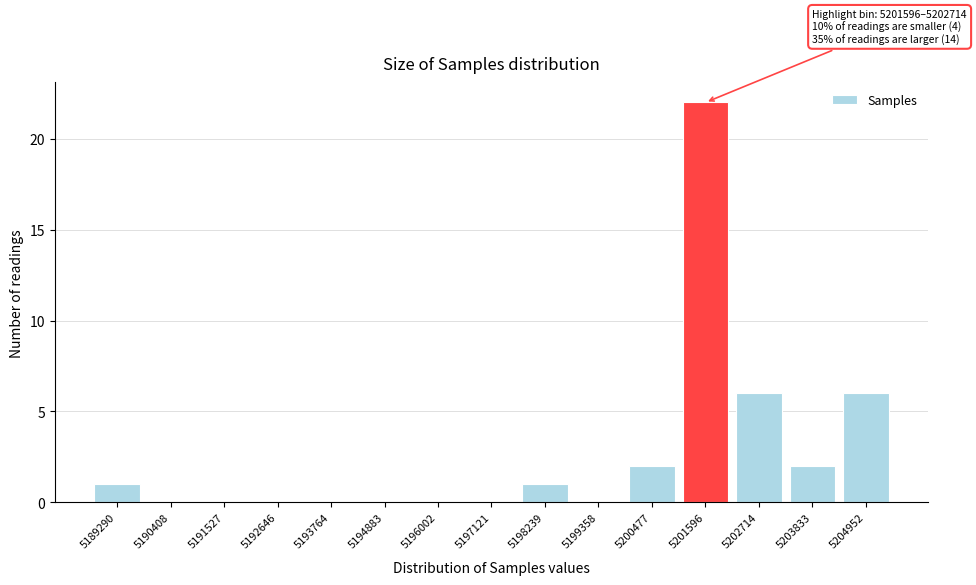

Reading right to left, transcribe all the data shown in this chart.

5204952=6	5203833=2	5202714=6	5201596=22	5200477=2	5199358=0	5198239=1	5197121=0	5196002=0	5194883=0	5193764=0	5192646=0	5191527=0	5190408=0	5189290=1